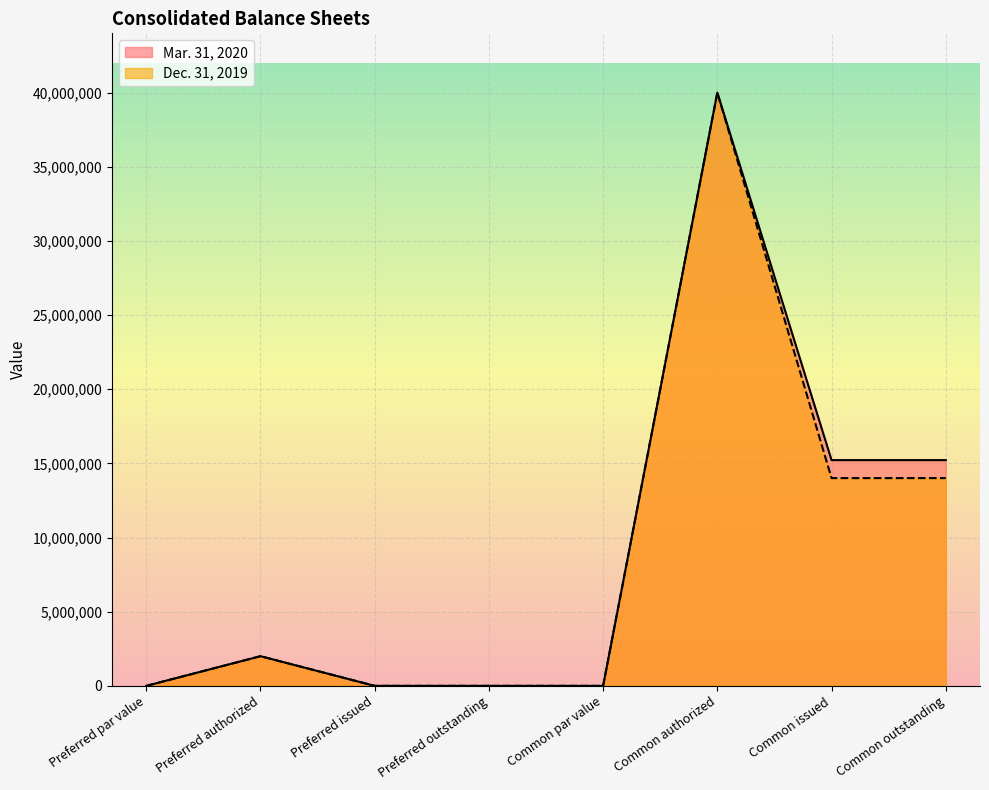

True or false: Dec. 31, 2019 has more than 2 interior local peaks.

False